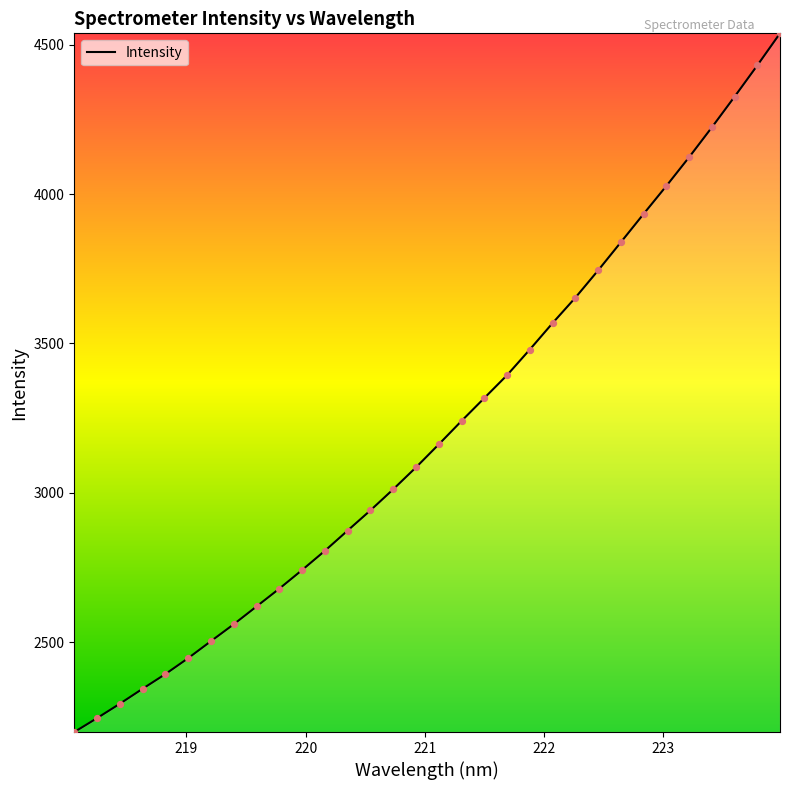

What is the maximum value shown in the chart?

4538.1